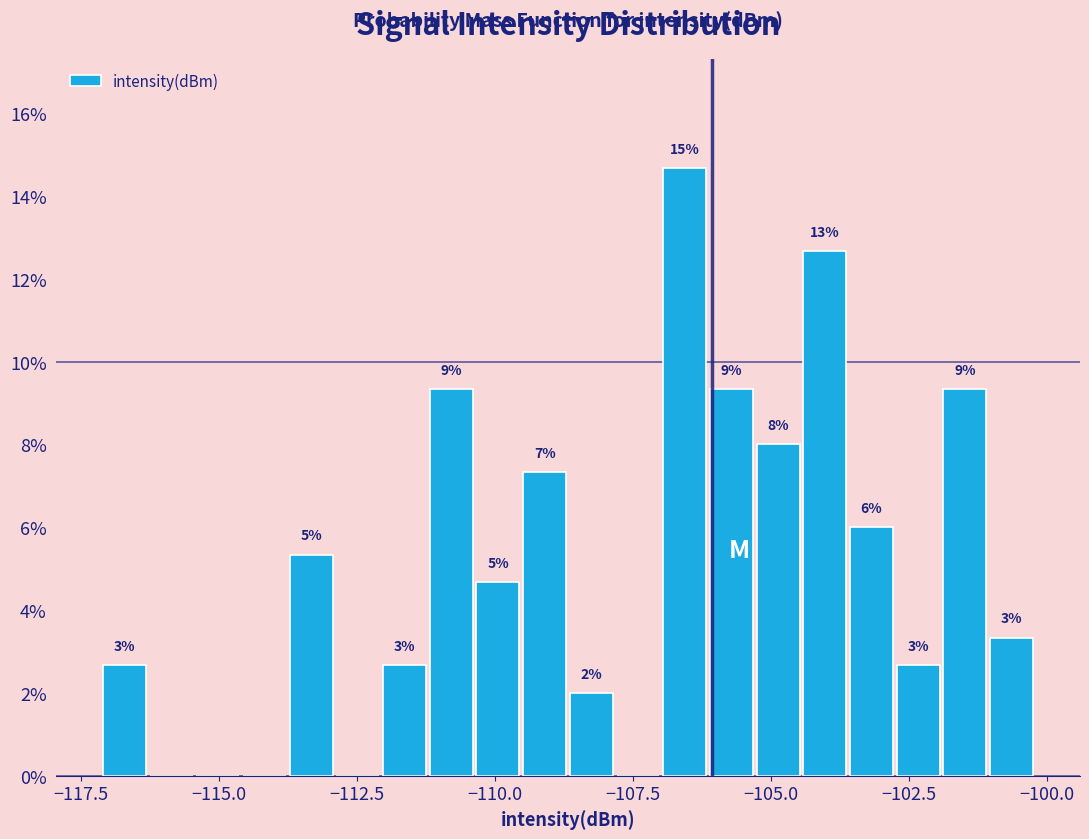

Read against the x-axis, roughly where is the centre of the tallest bar?

-106.5